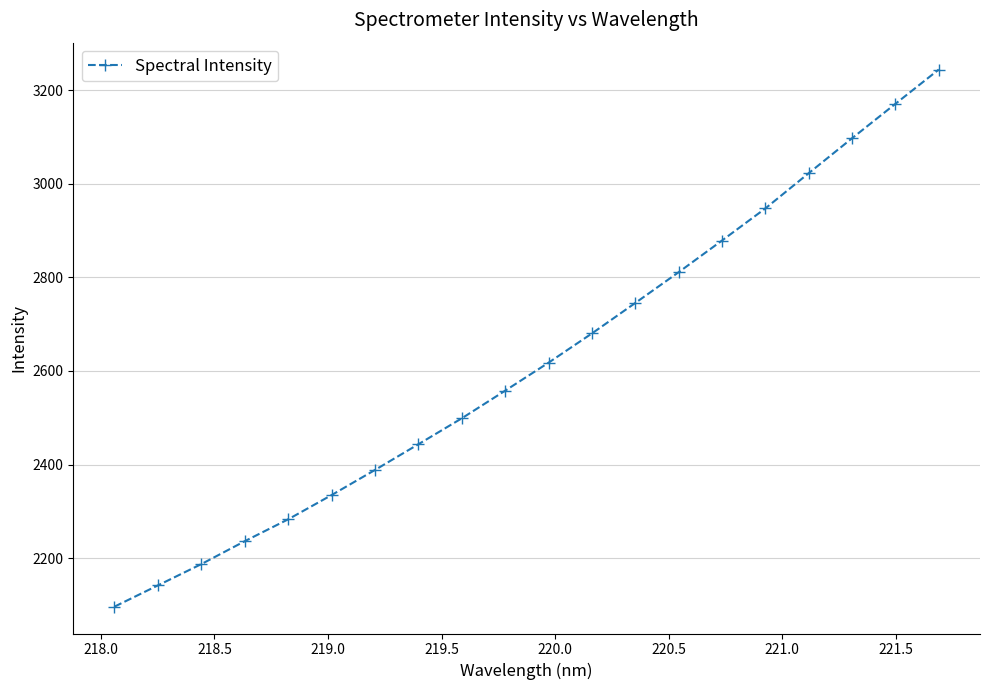

What is the greatest value displayed?

3243.9